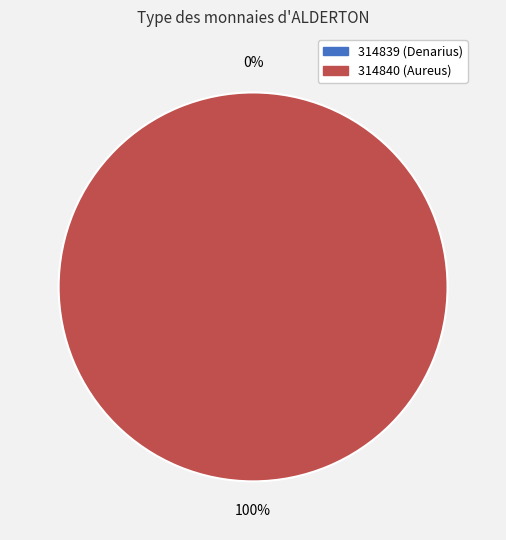

What is the change in value from 314839 to 314840?

+1